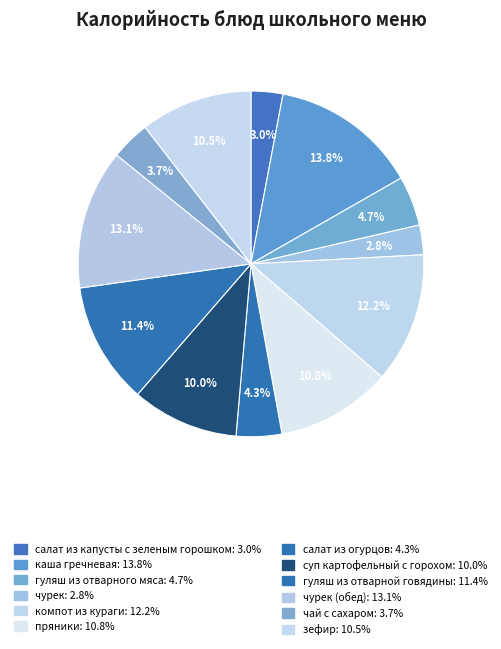

How many segments does this pie chart have?

12